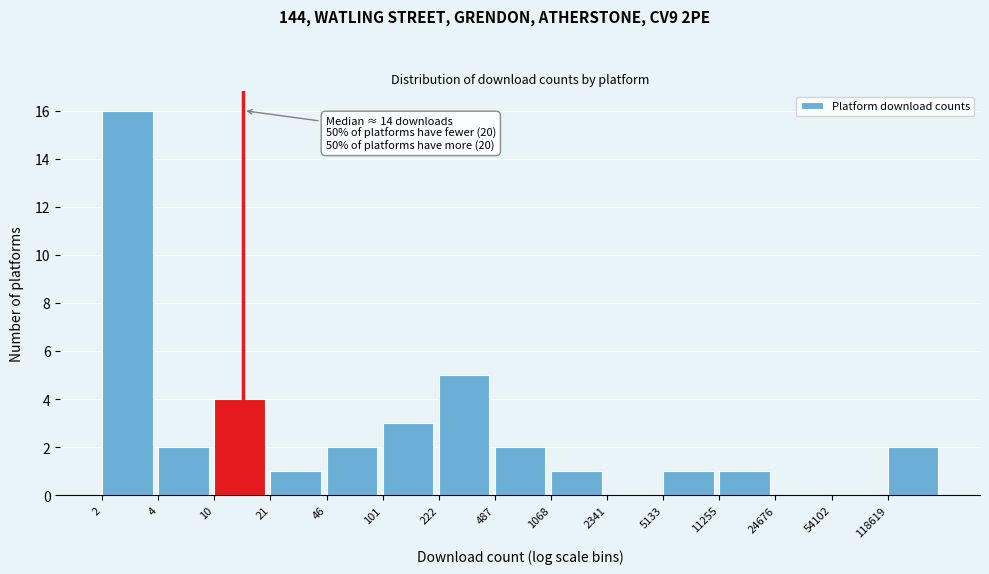

Reading left to right, transcribe all the data shown in this chart.

2=16	4=2	10=4	21=1	46=2	101=3	222=5	487=2	1068=1	2341=0	5133=1	11255=1	24676=0	54102=0	118619=2